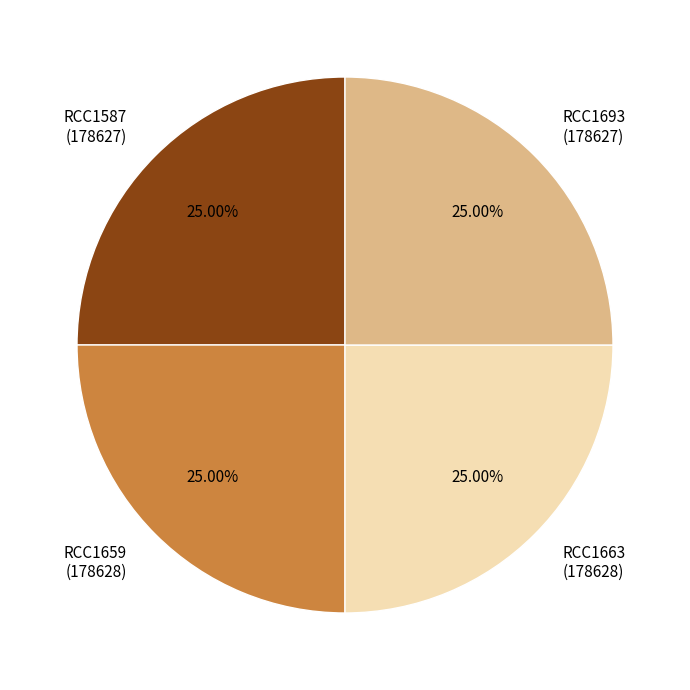

Approximately how many times larger is the value at RCC1659 compared to RCC1663?

1.0